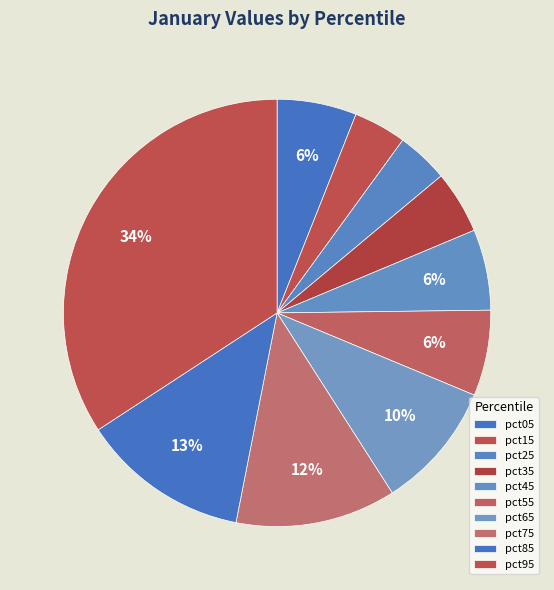

What percentage is the pct25 slice, to the nearest percent?

4%